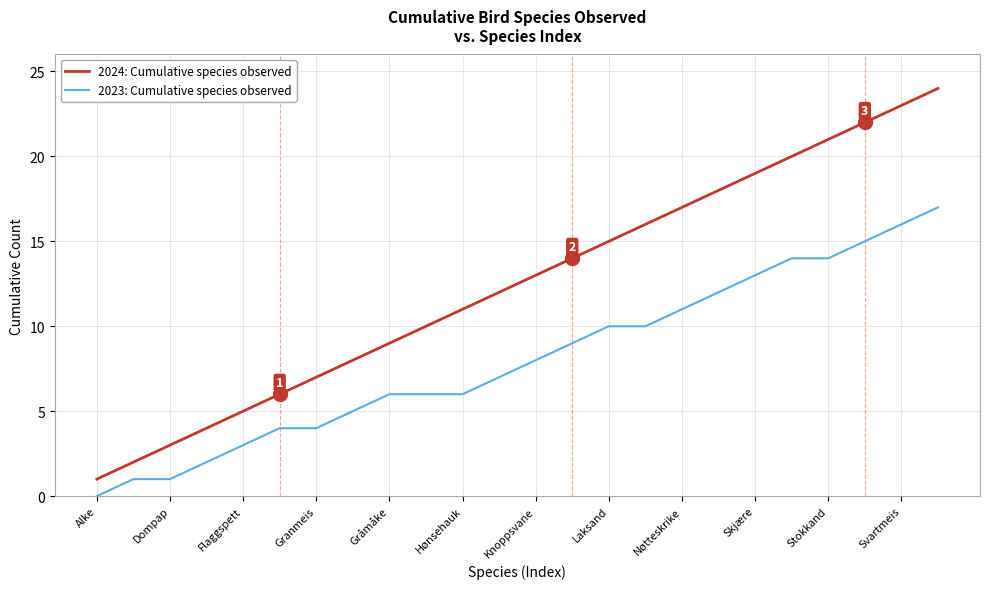

How many series are shown in this chart?

2